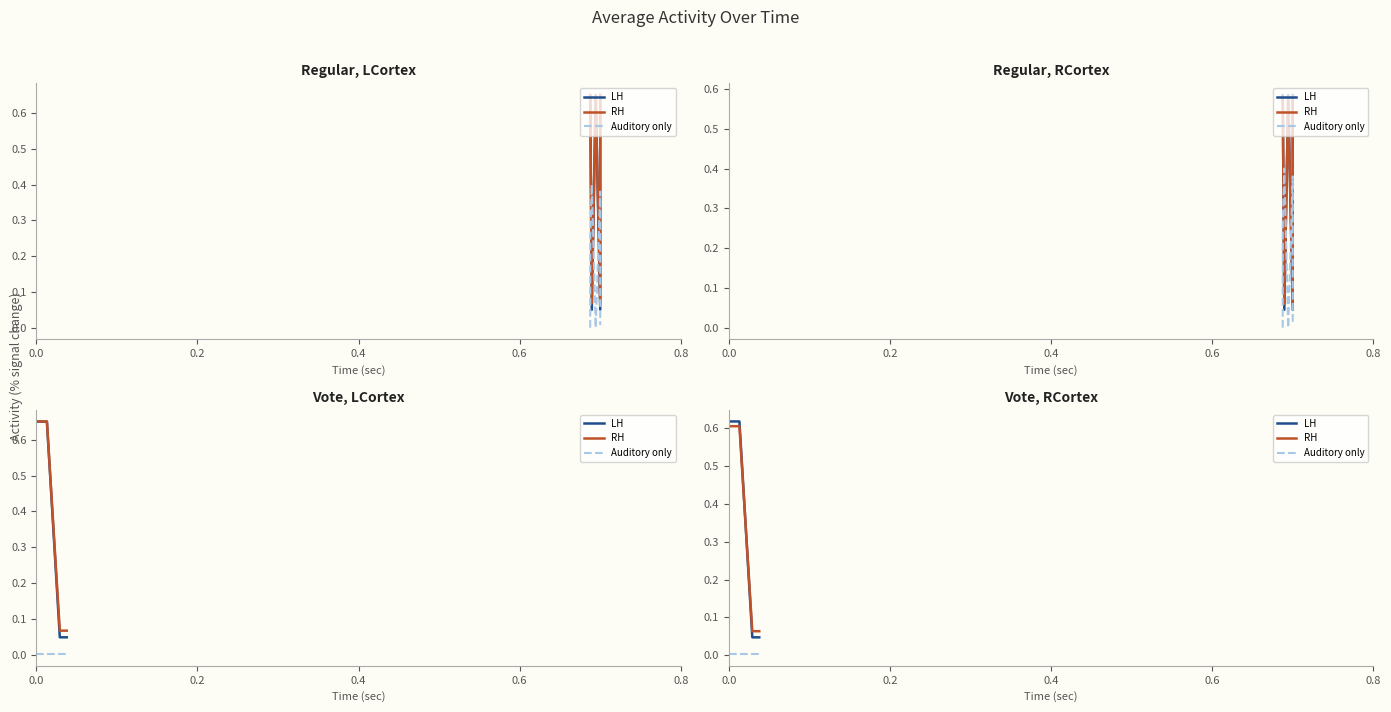

Which series has the widest spread of values?

LH